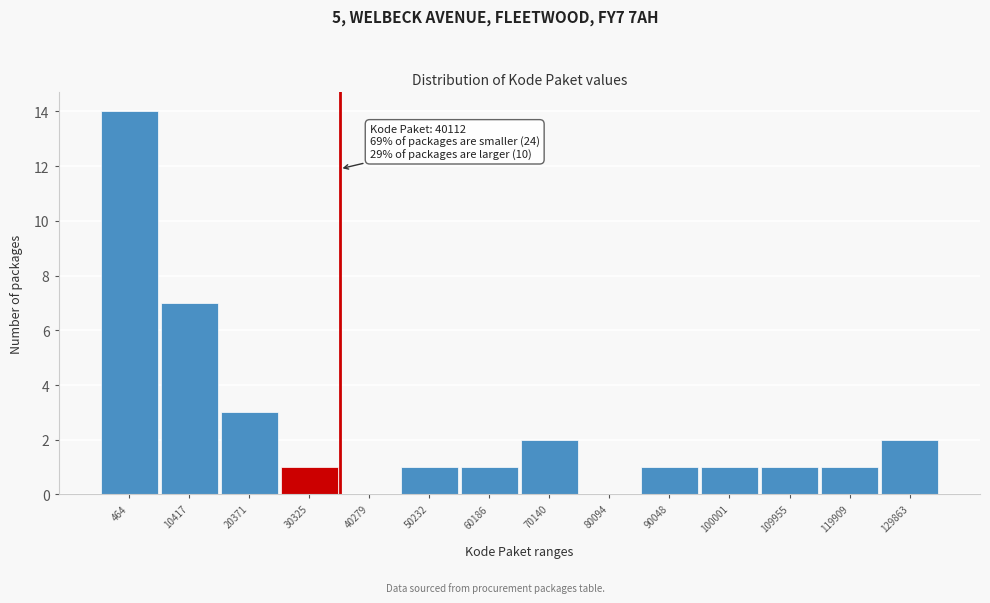

Reading left to right, transcribe all the data shown in this chart.

464=14	10417=7	20371=3	30325=1	40279=0	50232=1	60186=1	70140=2	80094=0	90048=1	100001=1	109955=1	119909=1	129863=2